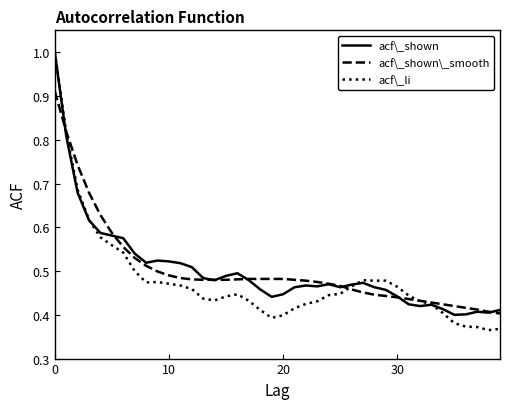

Does the chart have visible grid lines?

No